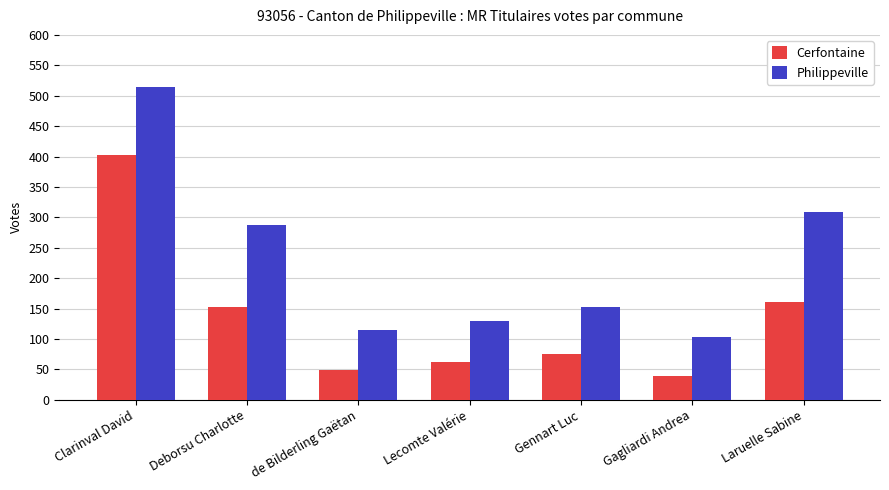

How many groups of bars are there?

7